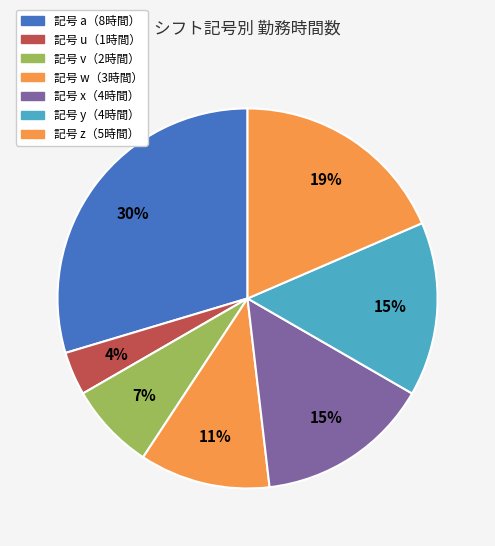

What is the smallest slice in the pie chart?

u